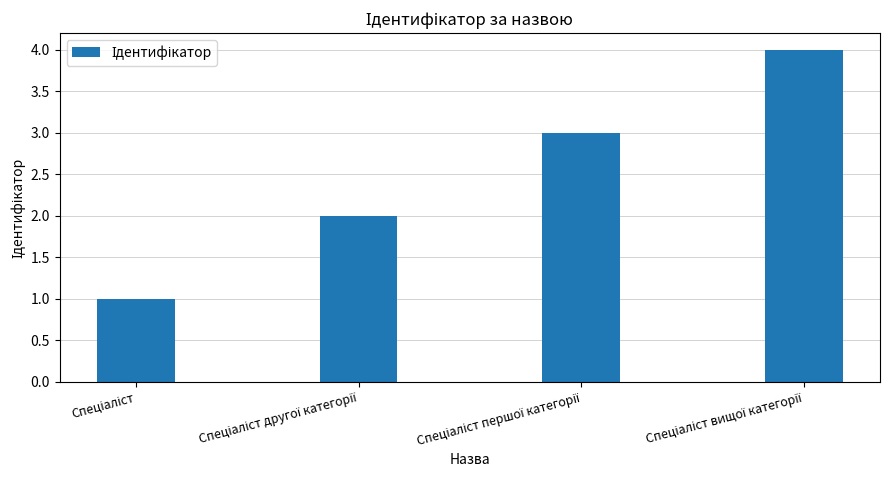

What is the sum of all values?

10